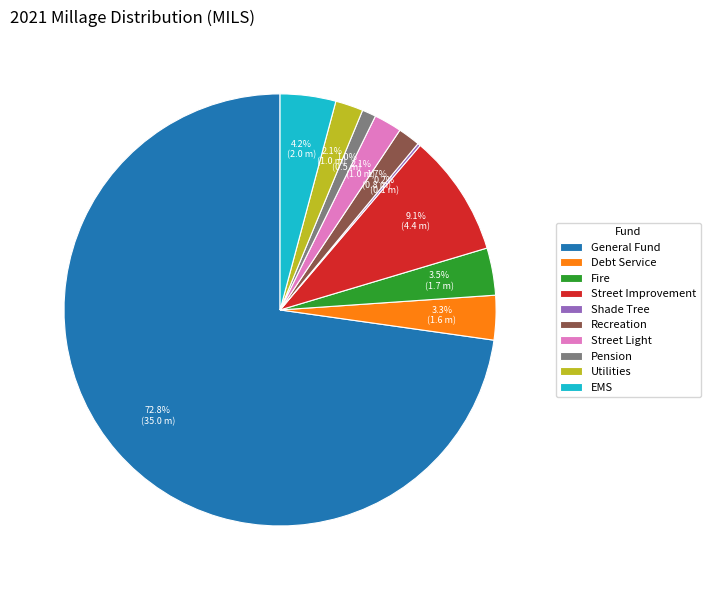

Is the sum of Debt Service and Fire greater than half?

No